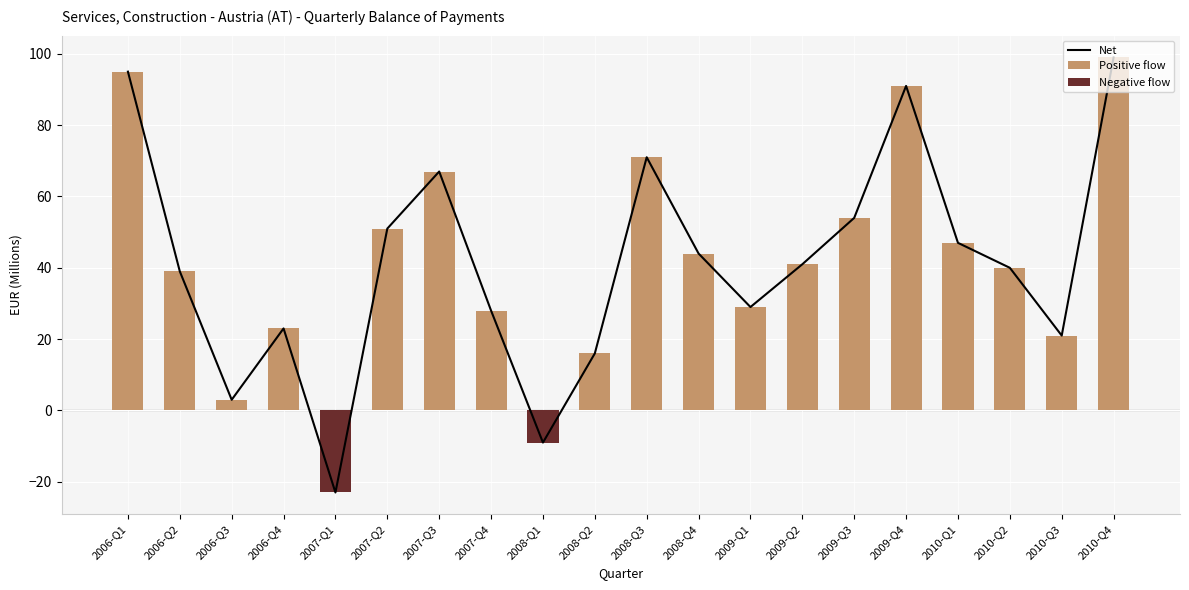

Reading left to right, extract all data points from this chart.

Net: 2006-Q1=95	2006-Q2=39	2006-Q3=3	2006-Q4=23	2007-Q1=-23	2007-Q2=51	2007-Q3=67	2007-Q4=28	2008-Q1=-9	2008-Q2=16	2008-Q3=71	2008-Q4=44	2009-Q1=29	2009-Q2=41	2009-Q3=54	2009-Q4=91	2010-Q1=47	2010-Q2=40	2010-Q3=21	2010-Q4=99
Positive flow: 2006-Q1=95	2006-Q2=39	2006-Q3=3	2006-Q4=23	2007-Q1=0	2007-Q2=51	2007-Q3=67	2007-Q4=28	2008-Q1=0	2008-Q2=16	2008-Q3=71	2008-Q4=44	2009-Q1=29	2009-Q2=41	2009-Q3=54	2009-Q4=91	2010-Q1=47	2010-Q2=40	2010-Q3=21	2010-Q4=99
Negative flow: 2006-Q1=0	2006-Q2=0	2006-Q3=0	2006-Q4=0	2007-Q1=-23	2007-Q2=0	2007-Q3=0	2007-Q4=0	2008-Q1=-9	2008-Q2=0	2008-Q3=0	2008-Q4=0	2009-Q1=0	2009-Q2=0	2009-Q3=0	2009-Q4=0	2010-Q1=0	2010-Q2=0	2010-Q3=0	2010-Q4=0